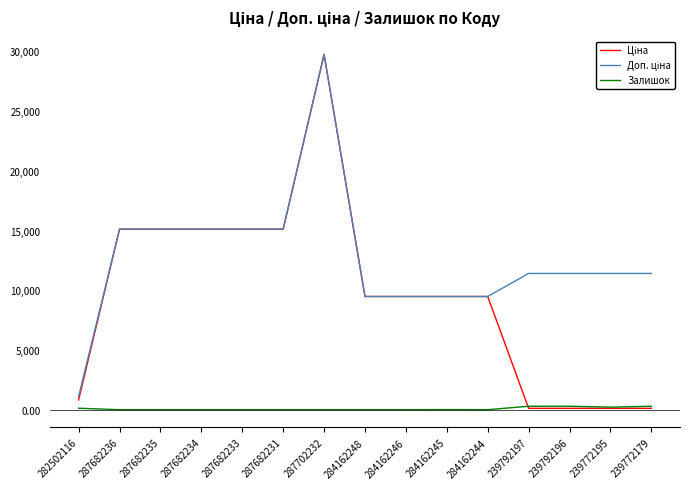

What is the total value across all series at 287682234?

30240.0